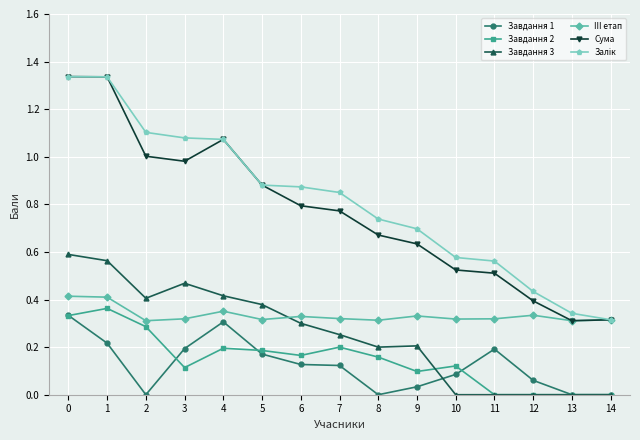

True or false: III етап has a value of 0.2 at 3.

False